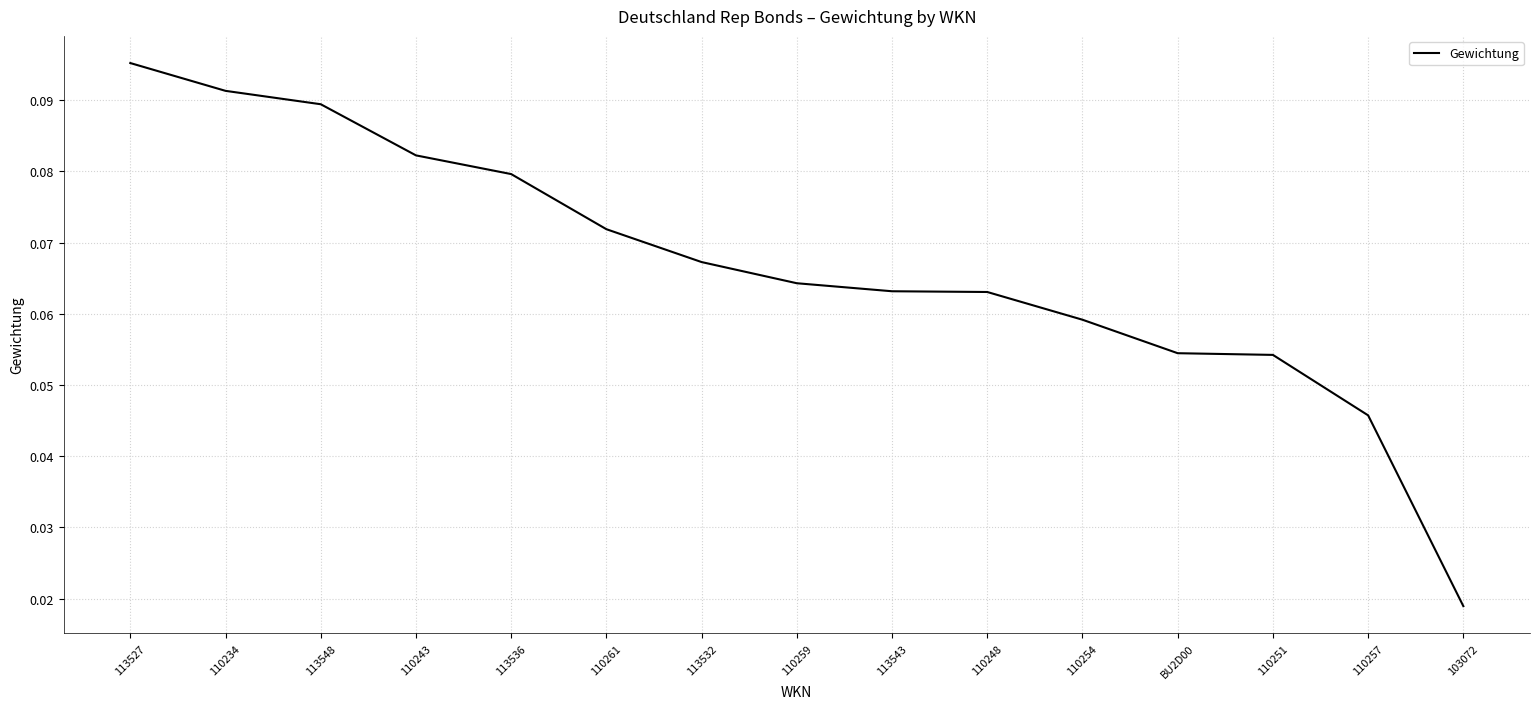

What position from the left is 110254?

11